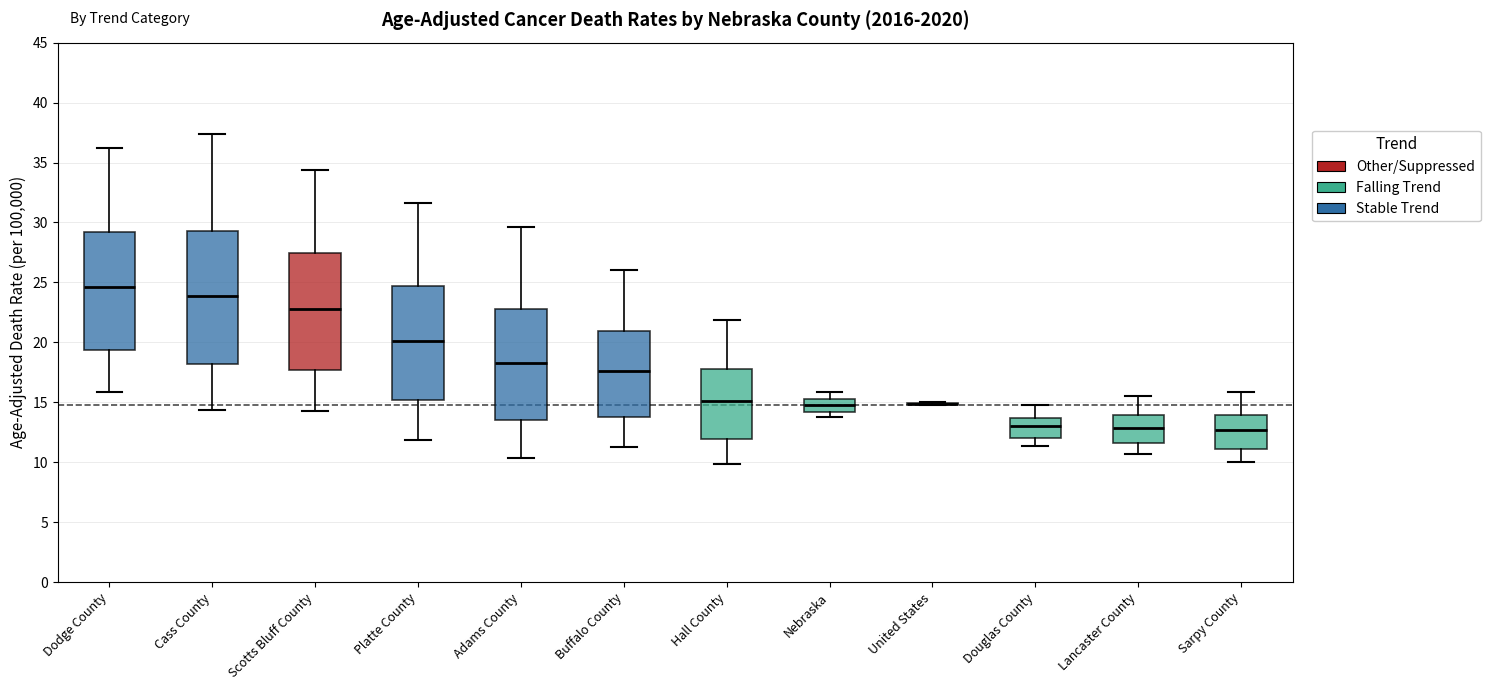

Where is the upper edge of the box for Douglas County on the y-axis? The values are not printed on the chart, so give them approximately, as read against the axis.

13.5